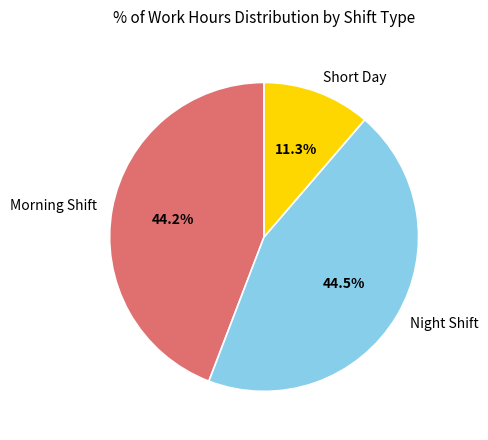

Is there any slice that represents more than half of the pie?

No